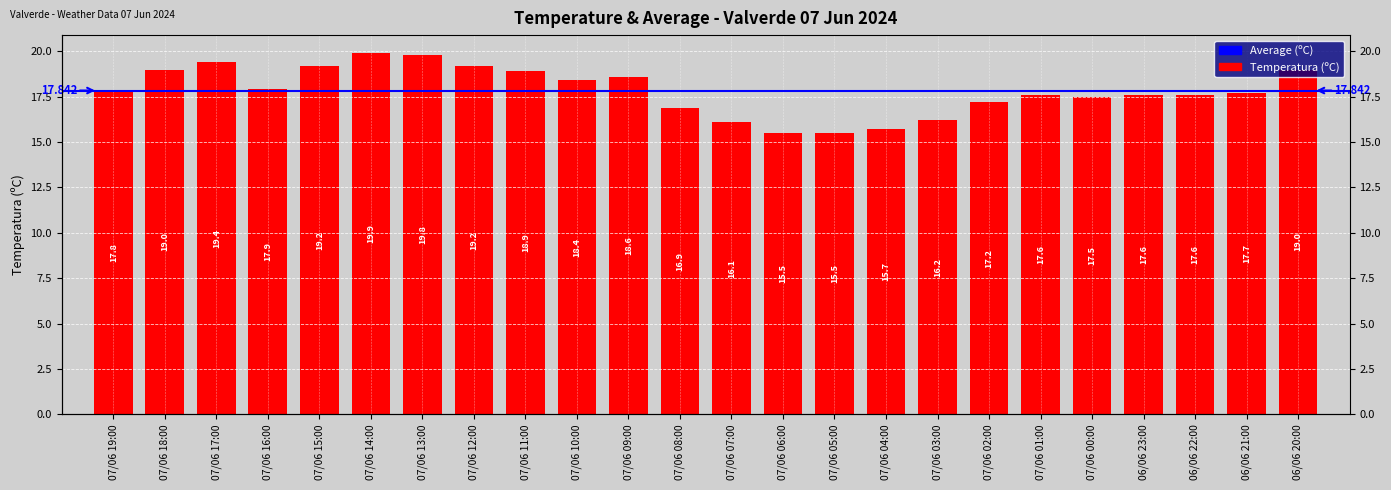

List the labels in order of value, largest first.

07/06 14:00, 07/06 13:00, 07/06 17:00, 07/06 15:00, 07/06 12:00, 07/06 18:00, 06/06 20:00, 07/06 11:00, 07/06 09:00, 07/06 10:00, 07/06 16:00, 07/06 19:00, 06/06 21:00, 07/06 01:00, 06/06 23:00, 06/06 22:00, 07/06 00:00, 07/06 02:00, 07/06 08:00, 07/06 03:00, 07/06 07:00, 07/06 04:00, 07/06 06:00, 07/06 05:00